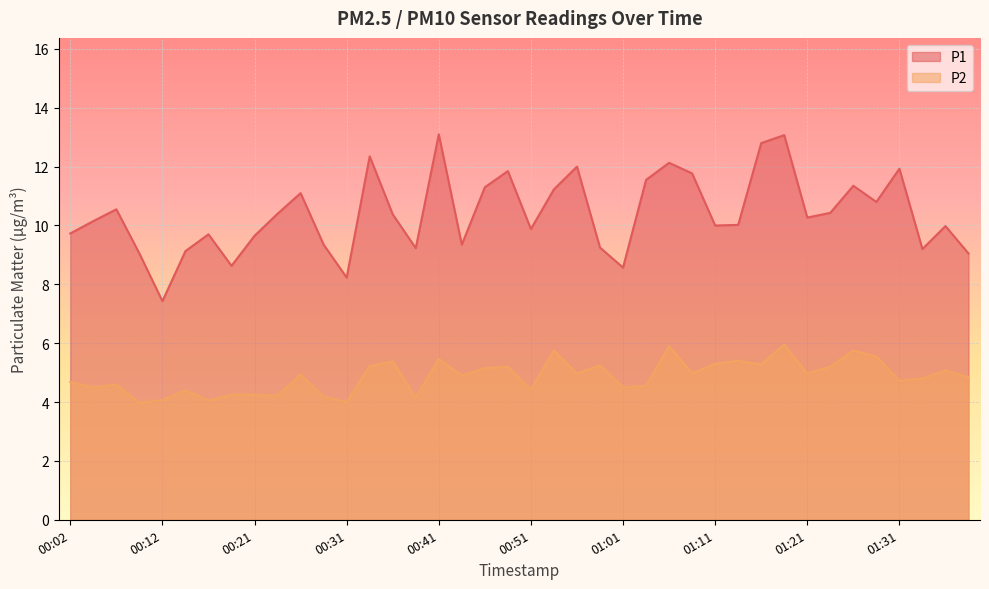

What is the total value across all series at 00:36?

15.8